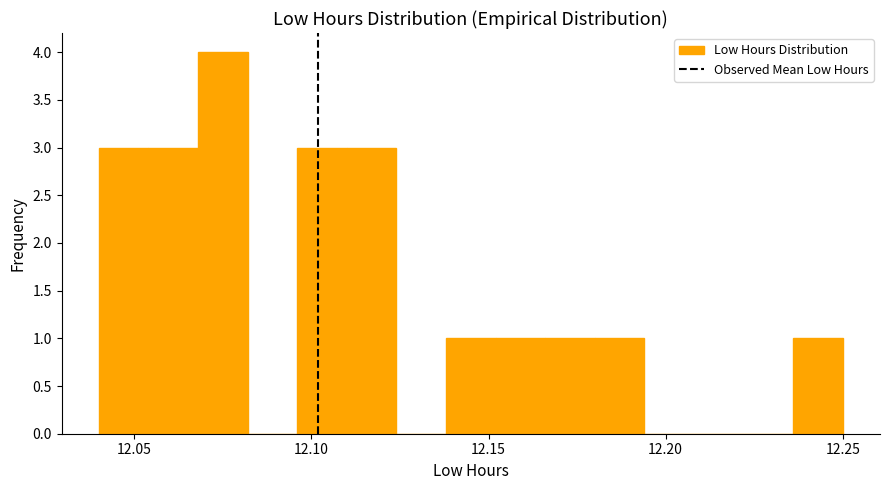

Around what value on the x-axis is the tallest bar? Give the approximate position of its centre, as read against the axis.

12.075